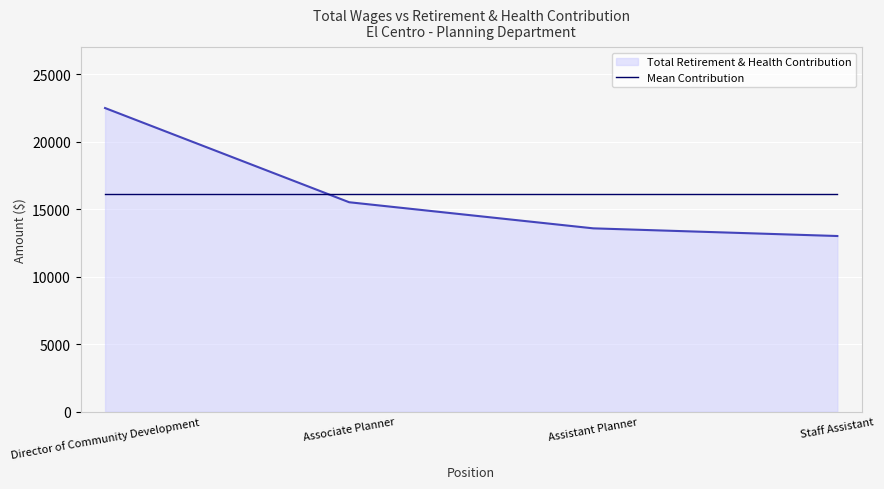

What is the greatest value displayed?

22481.0